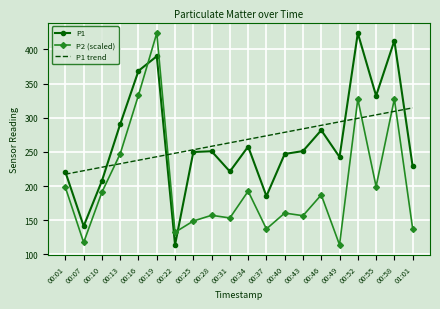

What position from the right is 00:34?

10